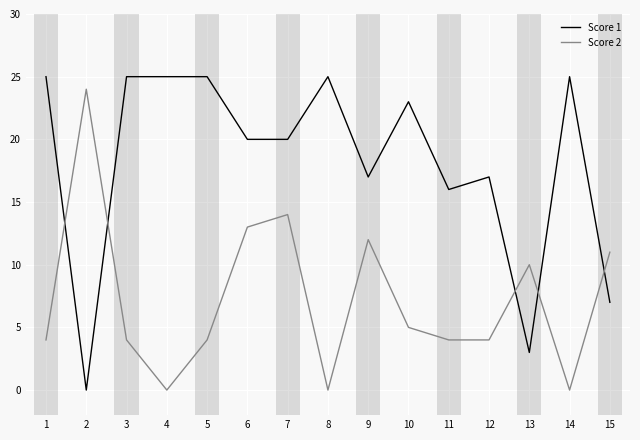

Is it true that Score 2 equals 11 at 4?

False